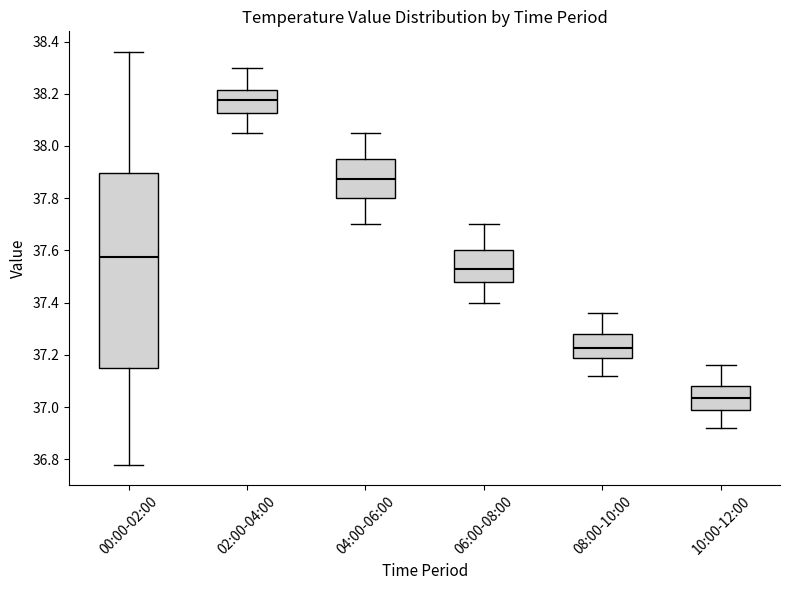

Reading left to right, read every box against the y-axis: the position of its median line, the range the box covers, and the ends of its whiskers. The values are not printed on the chart, so give them approximately, as read against the axis.

00:00-02:00: median 37.58, box 37.16 to 37.90, whiskers 36.78 to 38.36
02:00-04:00: median 38.18, box 38.12 to 38.22, whiskers 38.06 to 38.30
04:00-06:00: median 37.88, box 37.80 to 37.96, whiskers 37.70 to 38.06
06:00-08:00: median 37.54, box 37.48 to 37.60, whiskers 37.40 to 37.70
08:00-10:00: median 37.22, box 37.18 to 37.28, whiskers 37.12 to 37.36
10:00-12:00: median 37.04, box 37.00 to 37.08, whiskers 36.92 to 37.16